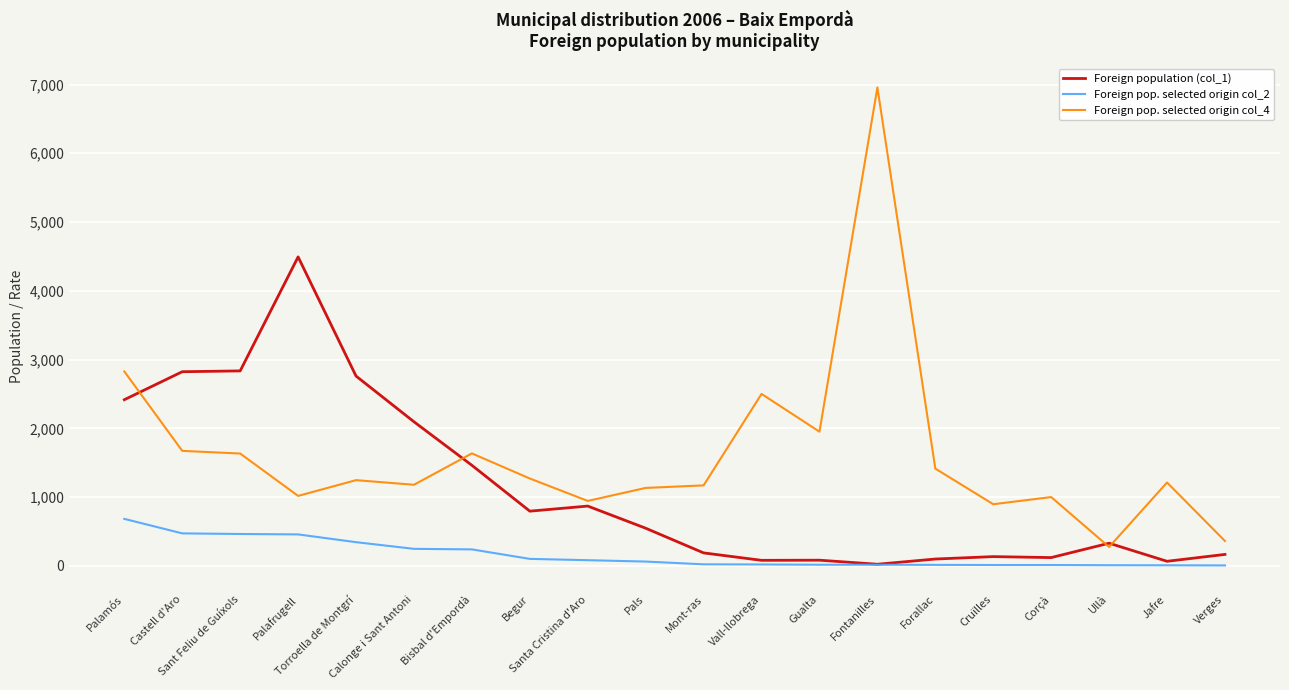

True or false: Foreign pop. selected origin col_4 and Foreign pop. selected origin col_2 intersect in this chart.

False